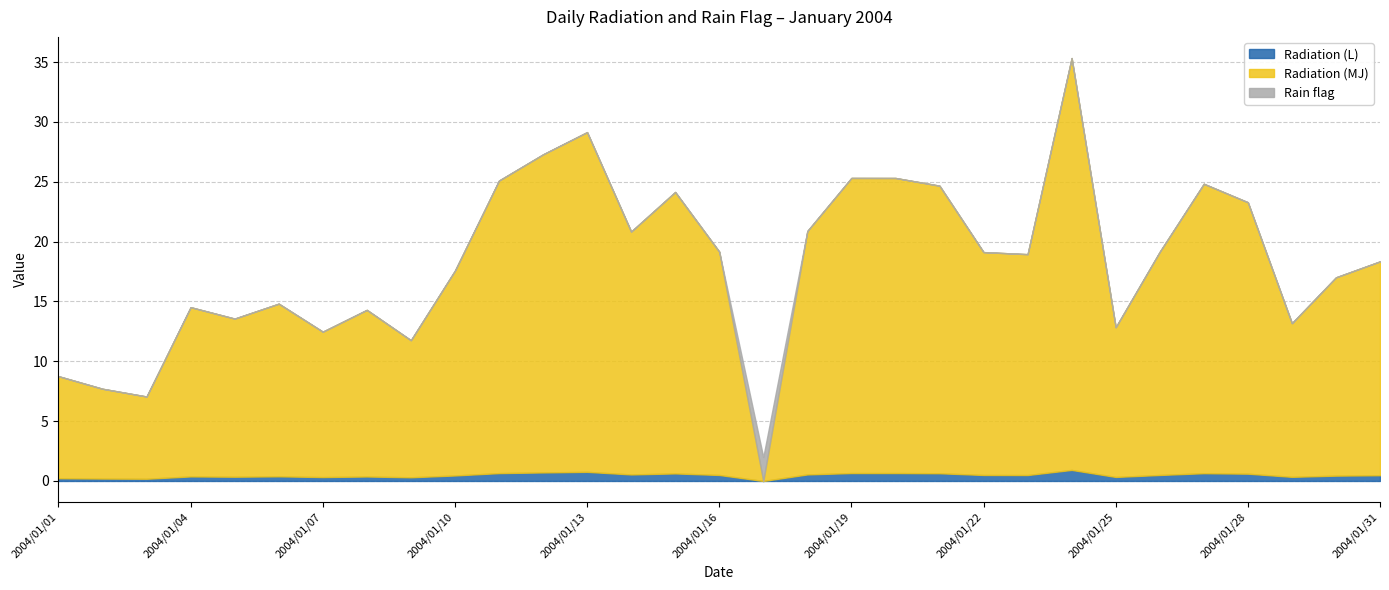

Between 2004/01/25 and 2004/01/31, which series saw the biggest shift?

Radiation (MJ)